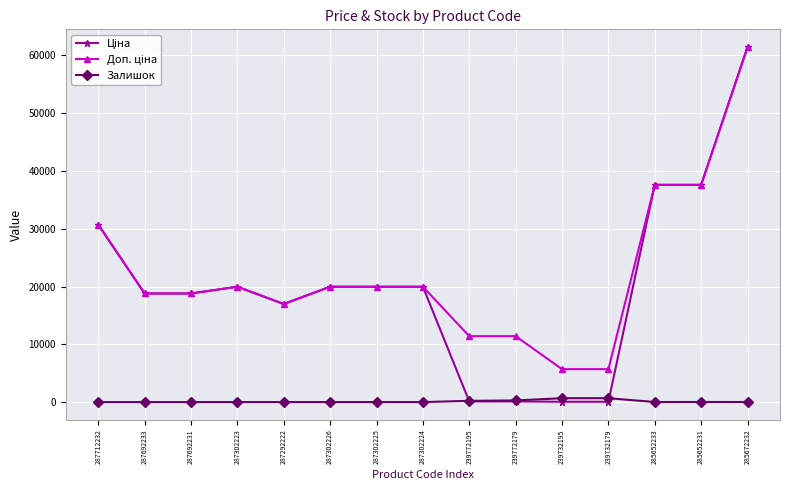

True or false: Залишок has a value of 290.0 at 239772179.

True